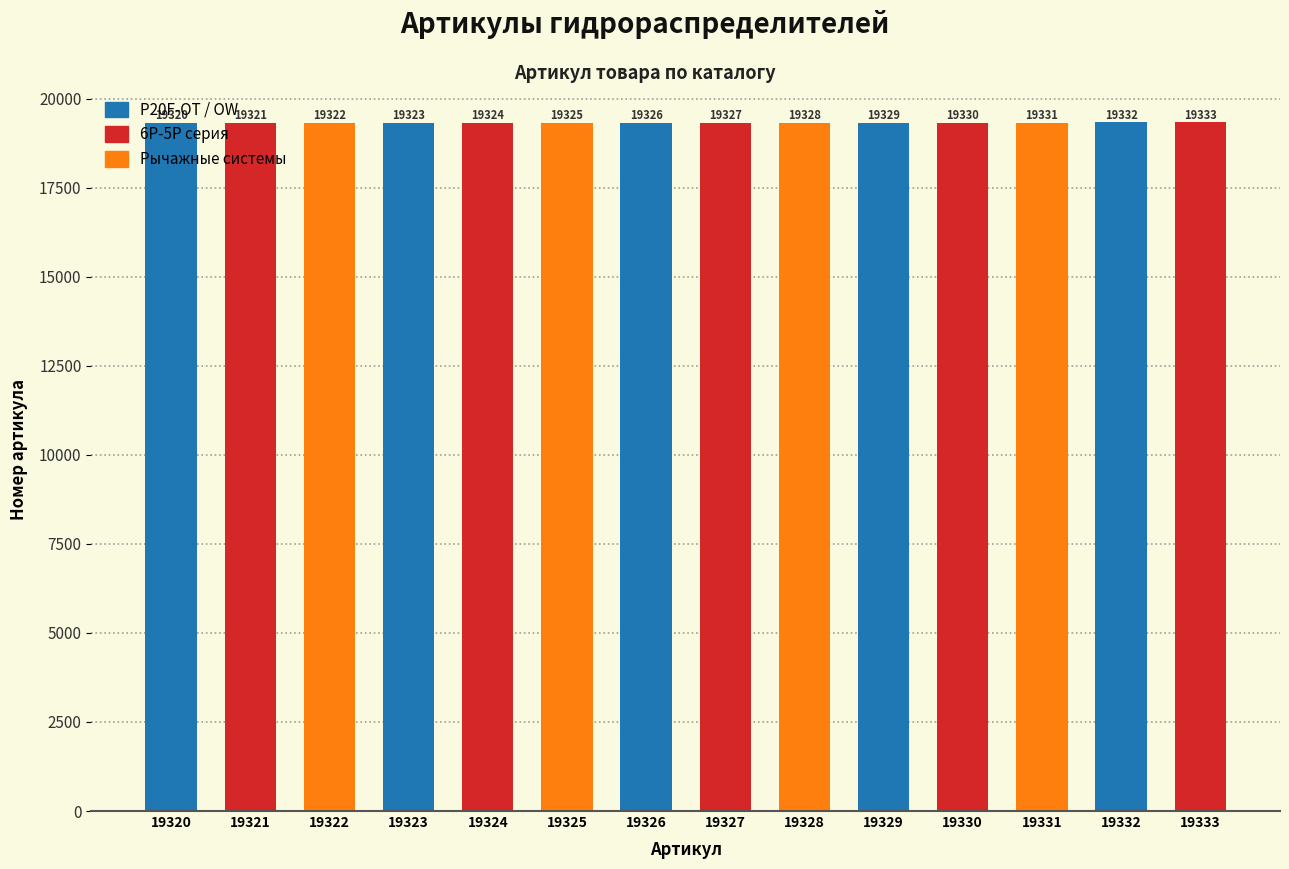

What is the change in value from 19320 to 19323?

+3